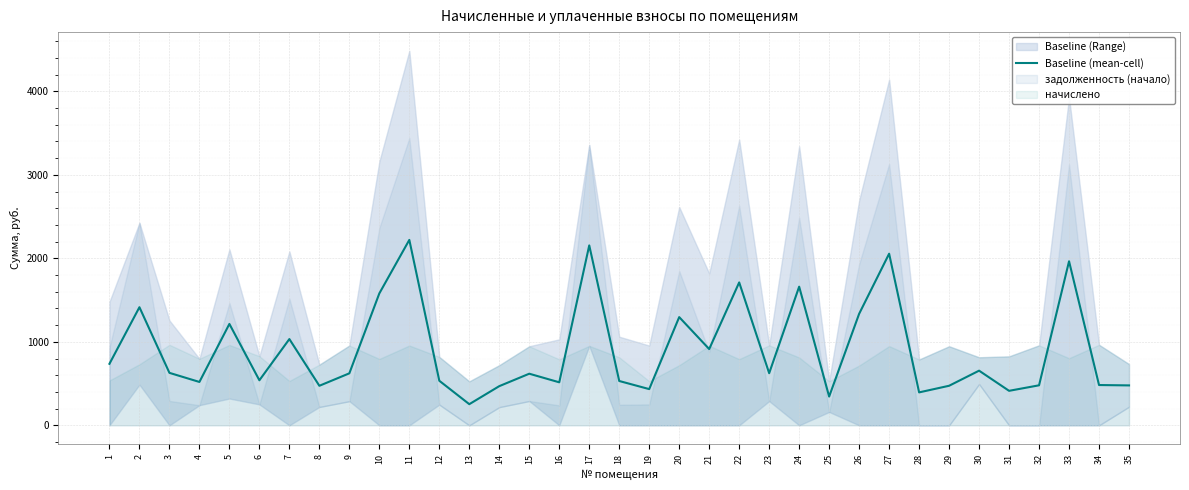

What is the value of the 34th point from the left?

482.2